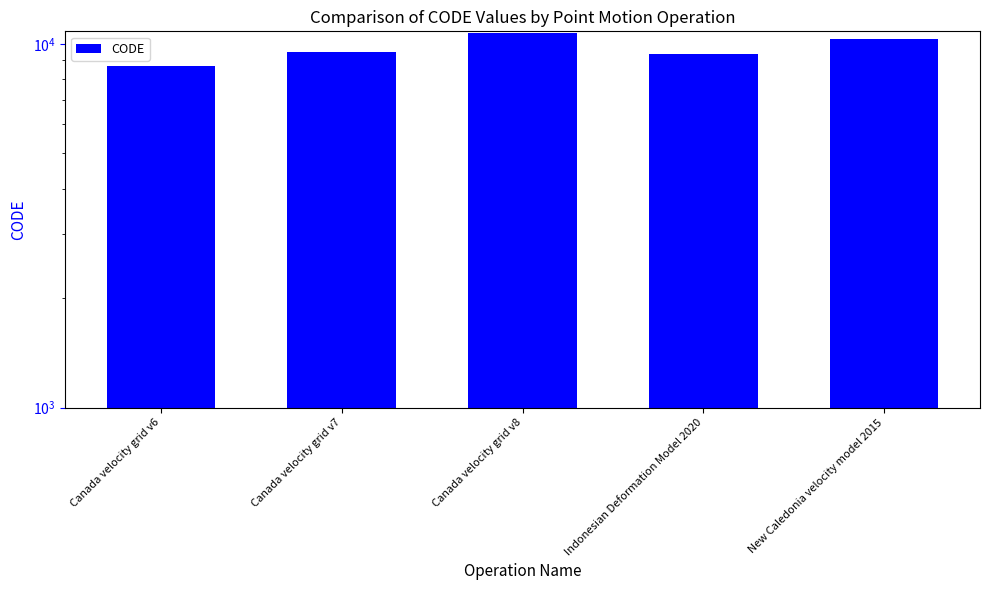

The value at Indonesian Deformation Model 2020 is 15762. True or false?

False